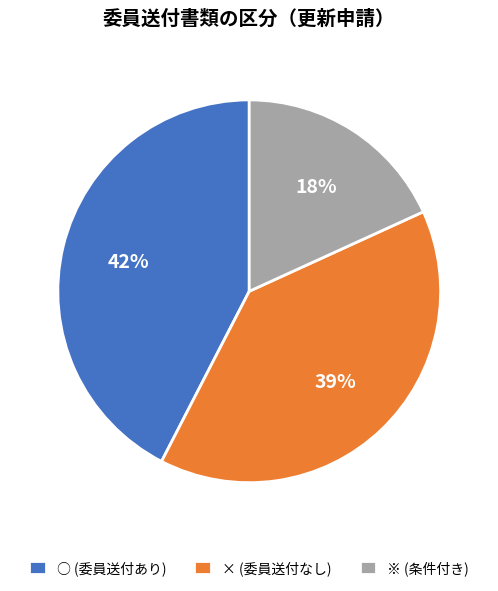

Which category has the biggest portion of the pie?

○